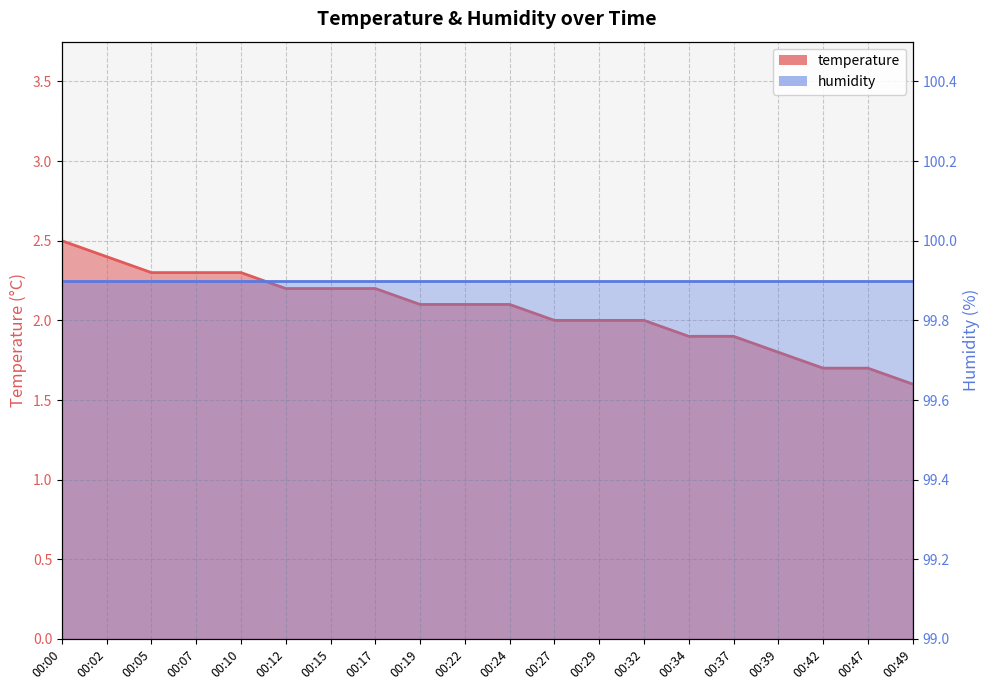

The chart shows a value of 1.5 at 00:00. True or false?

False